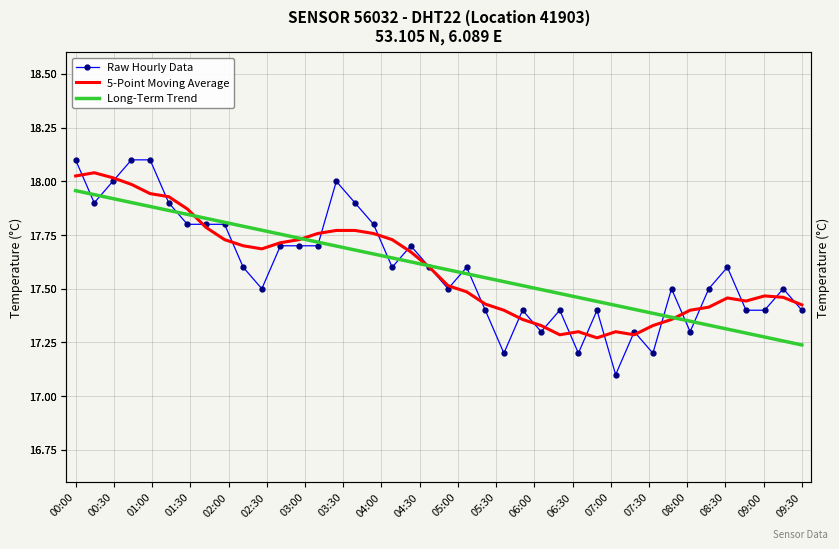

Which series has the largest total across all categories?

5-Point Moving Average